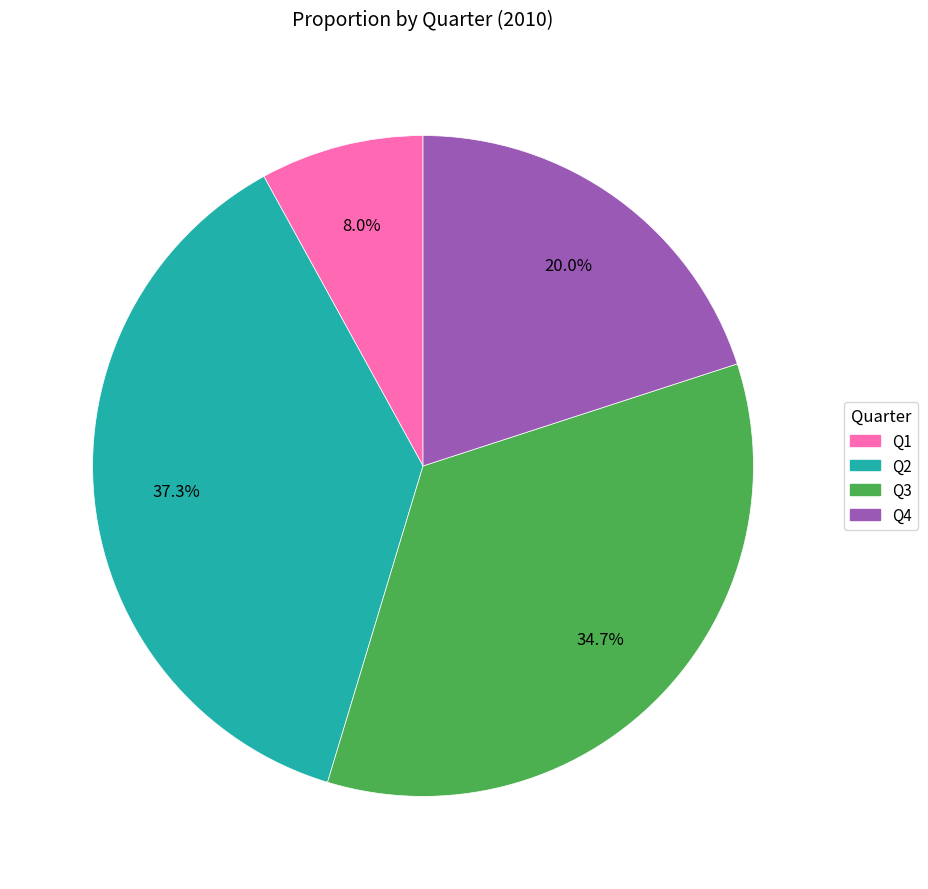

Rank the categories by value from lowest to highest.

Q1, Q4, Q3, Q2